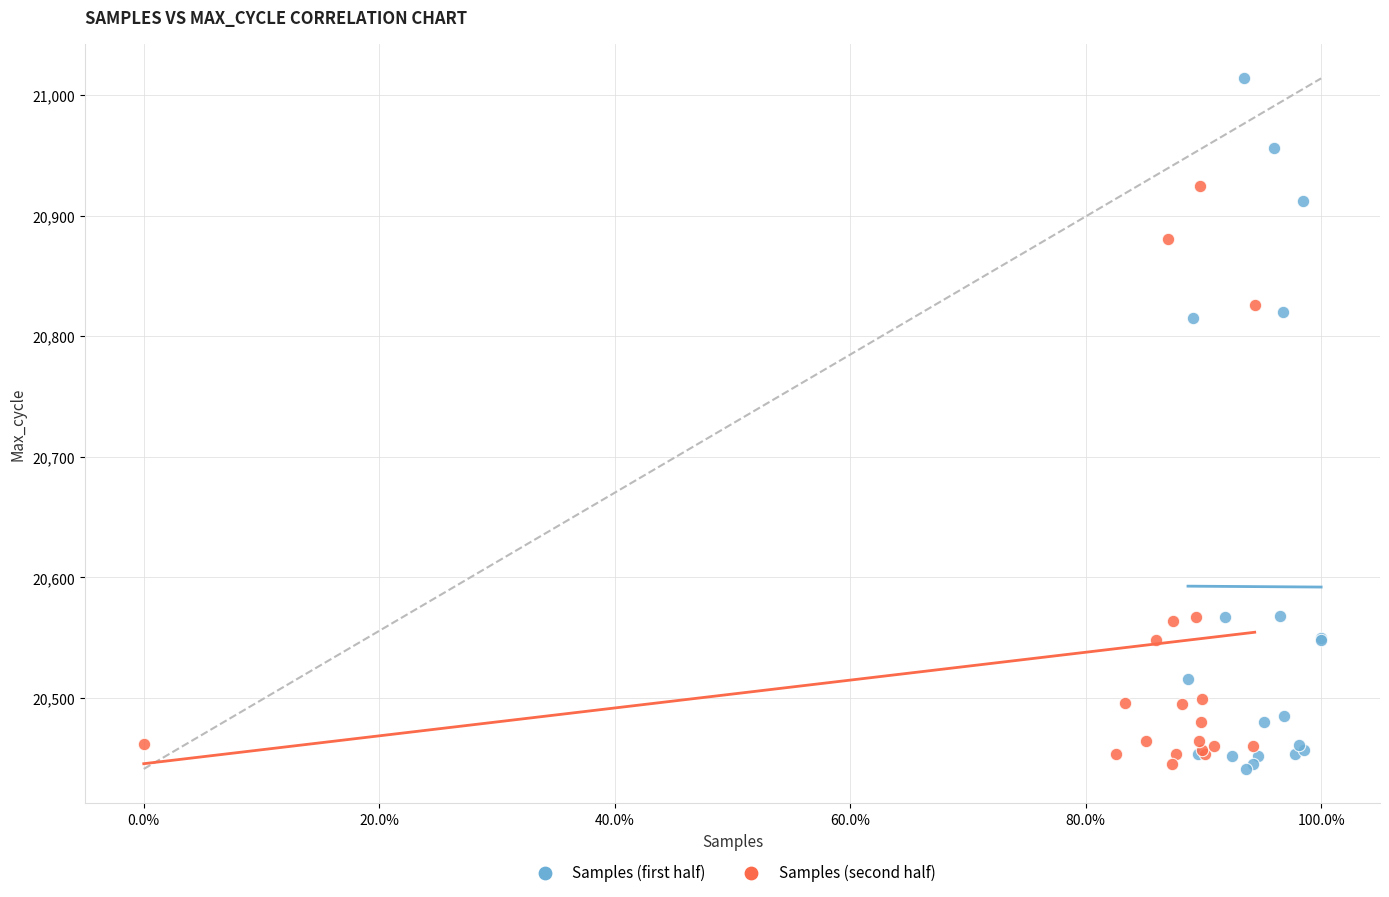

Which series contains the highest Y value?

Samples (first half)